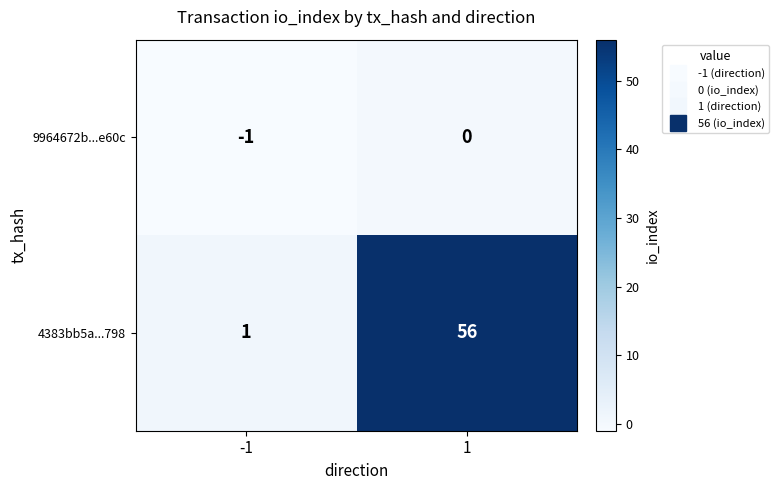

Rank the series at 1 from lowest to highest value.

9964672b...e60c, 4383bb5a...798